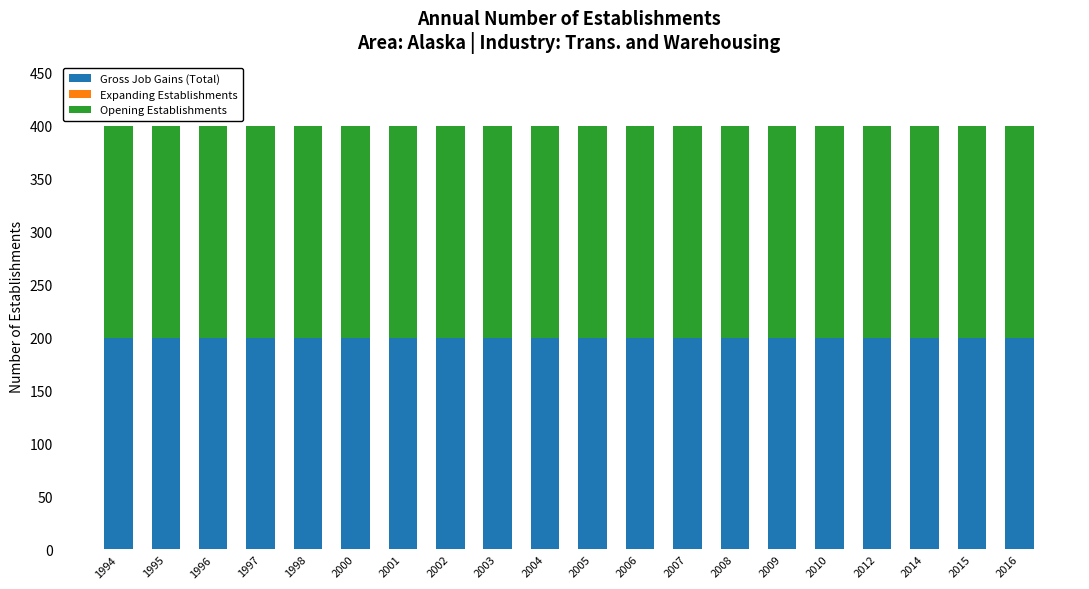

Is it true that Opening Establishments equals 128 at 2015?

False